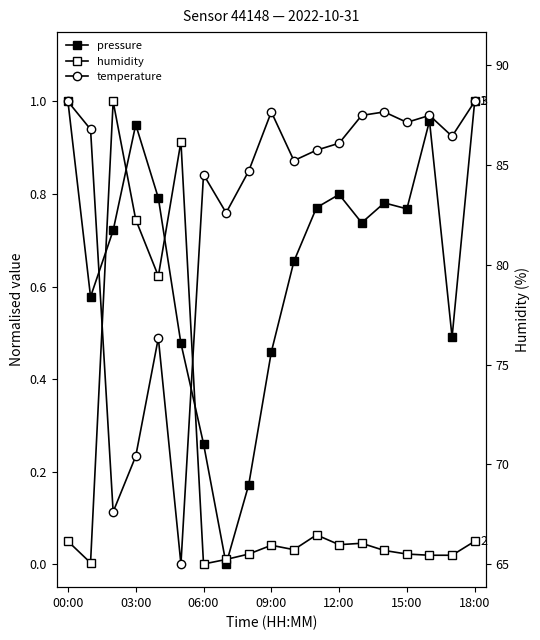

List the series in order of their overall mean, lowest first.

humidity, pressure, temperature